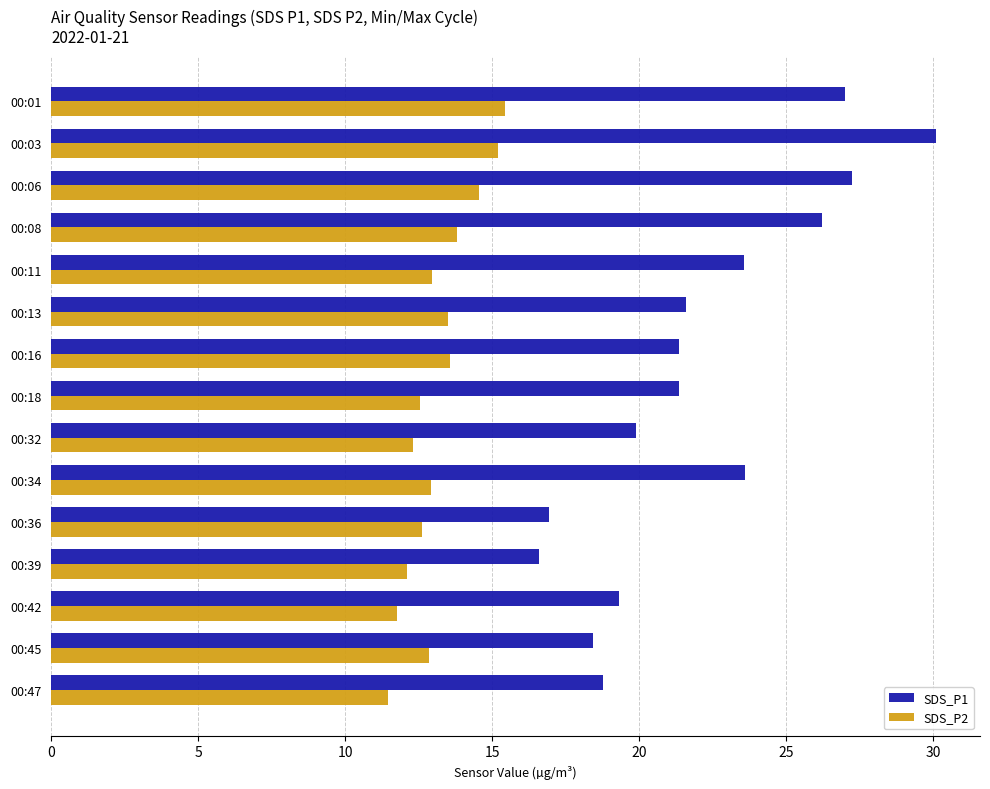

True or false: SDS_P1 has a value of 21.4 at 00:18.

True